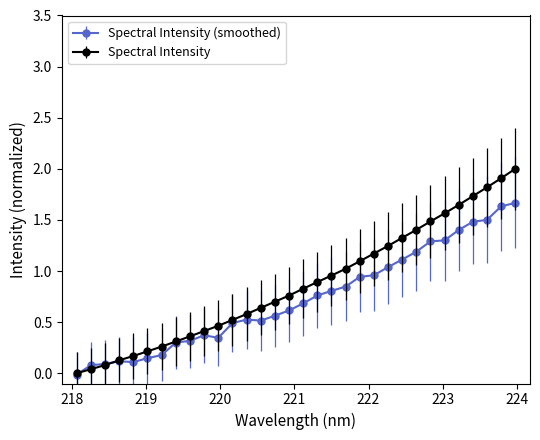

What is the maximum value for Spectral Intensity (smoothed)?

1.7